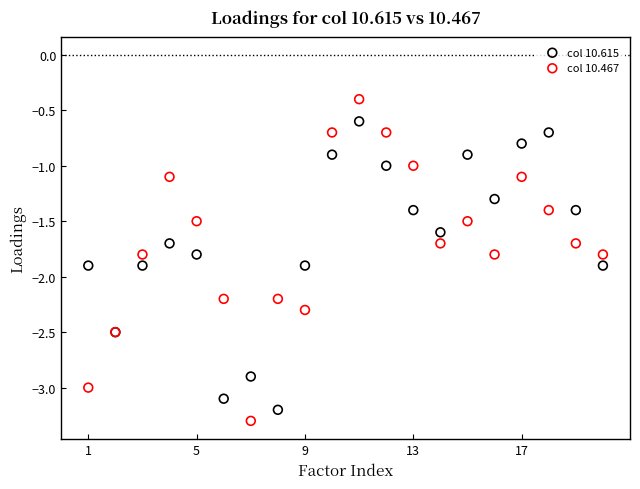

Which series reaches the minimum Y coordinate?

col 10.467